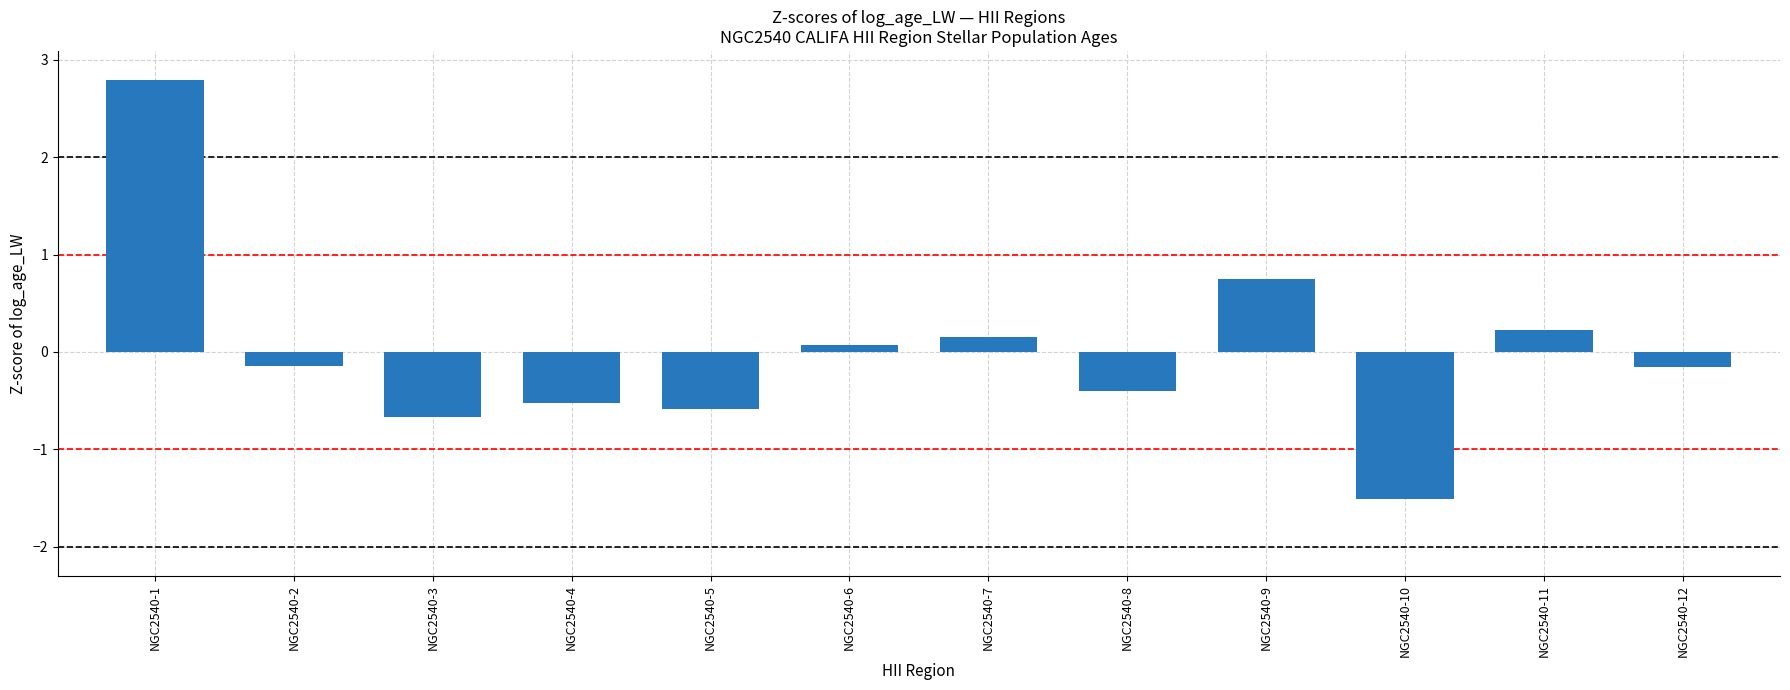

Which label corresponds to the largest value in the chart?

NGC2540-1